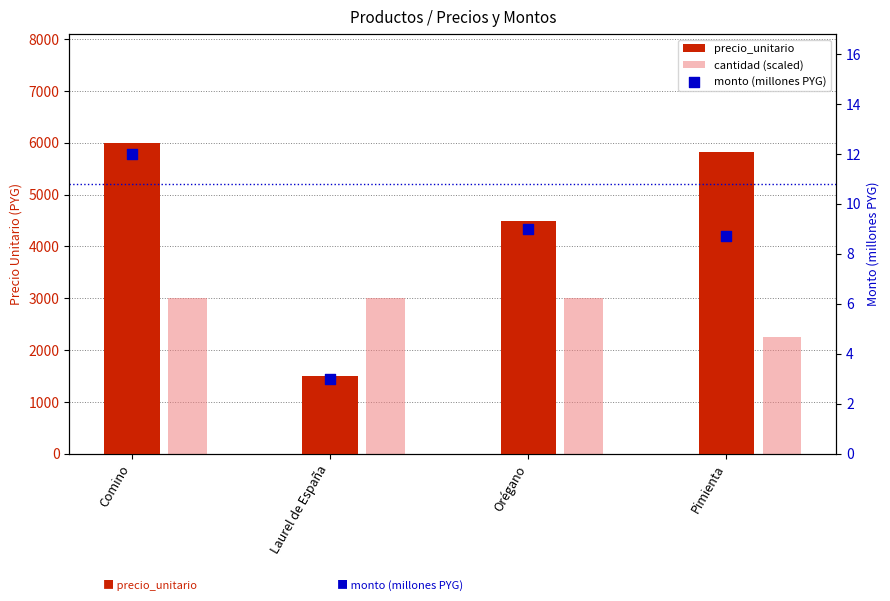

Is the value of monto (millones PYG) at Pimienta greater than the value of cantidad (scaled) at Pimienta?

No